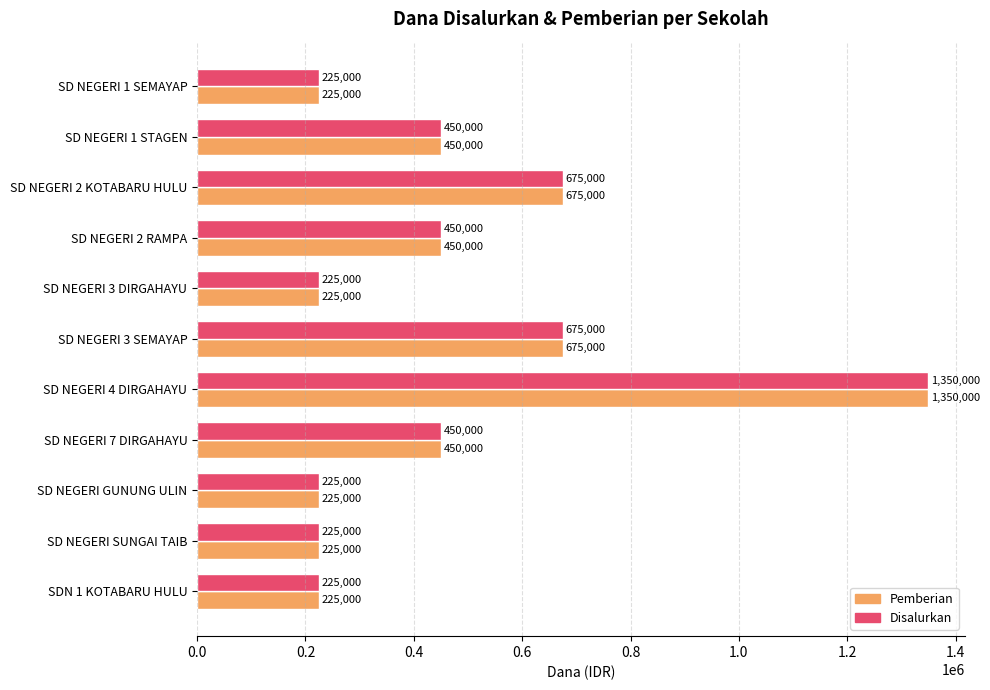

What is the smallest value displayed?

225000